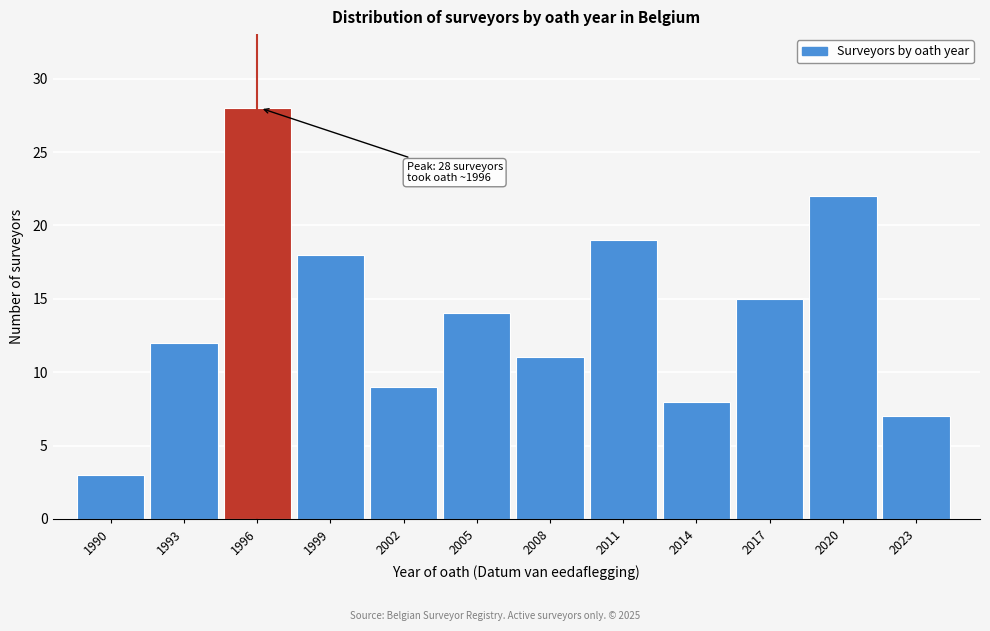

Reading right to left, transcribe all the data shown in this chart.

2023=7	2020=22	2017=15	2014=8	2011=19	2008=11	2005=14	2002=9	1999=18	1996=28	1993=12	1990=3